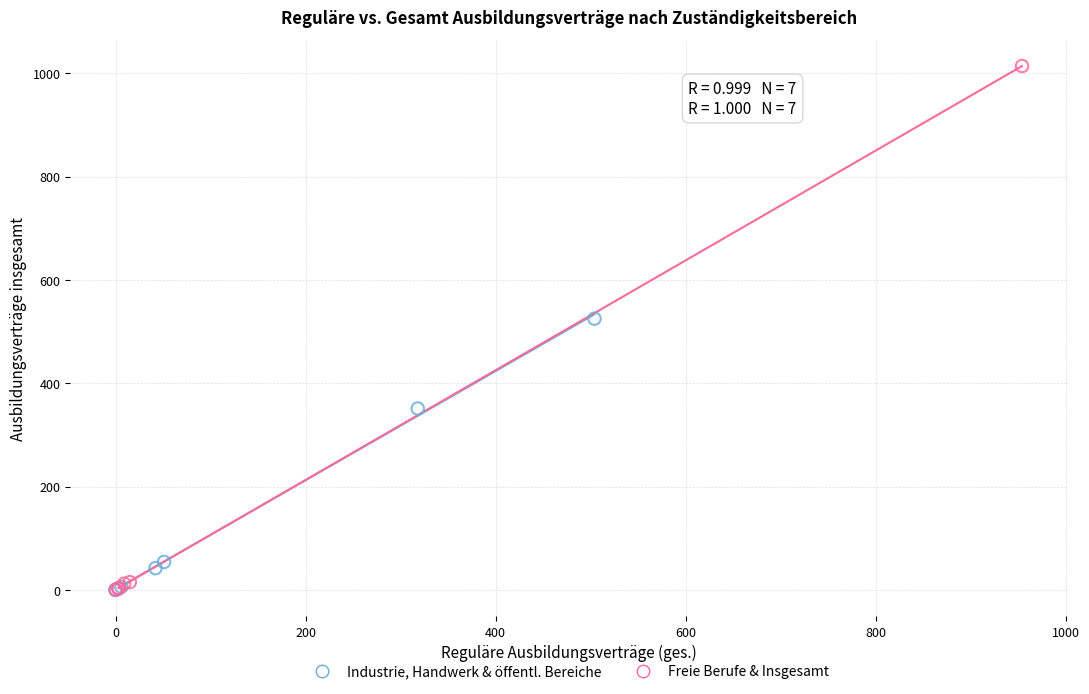

Which series has the largest Y range (max minus min)?

Freie Berufe & Insgesamt